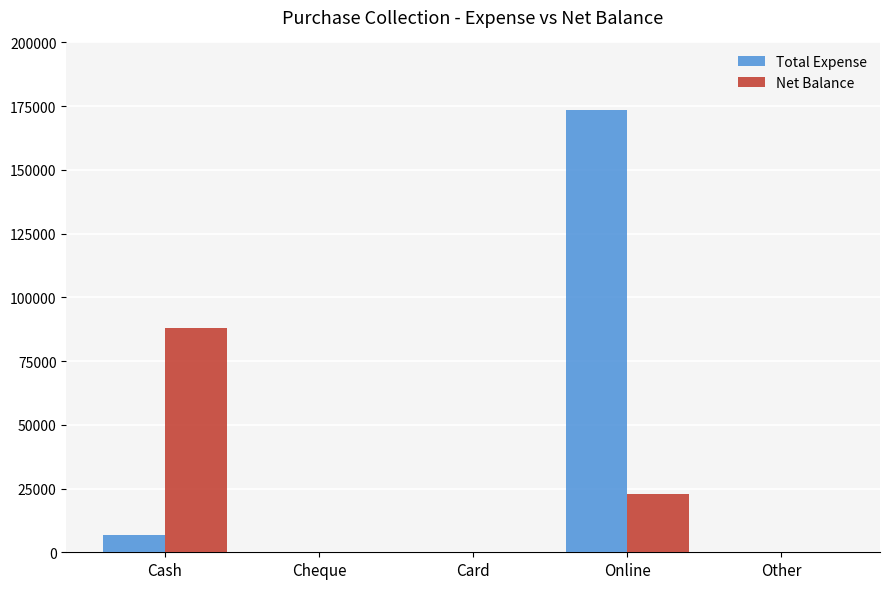

How many groups of bars are there?

5